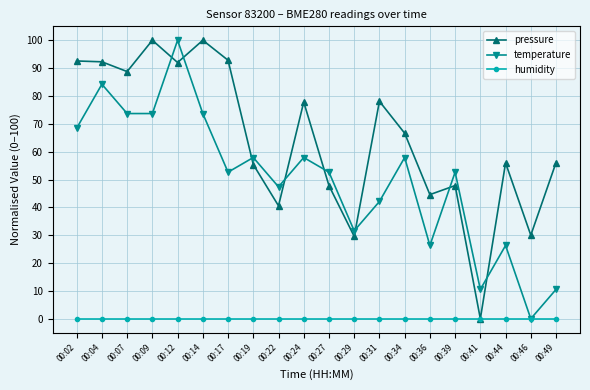

What is the sum of the pressure values at 00:41 and 00:34?

66.6